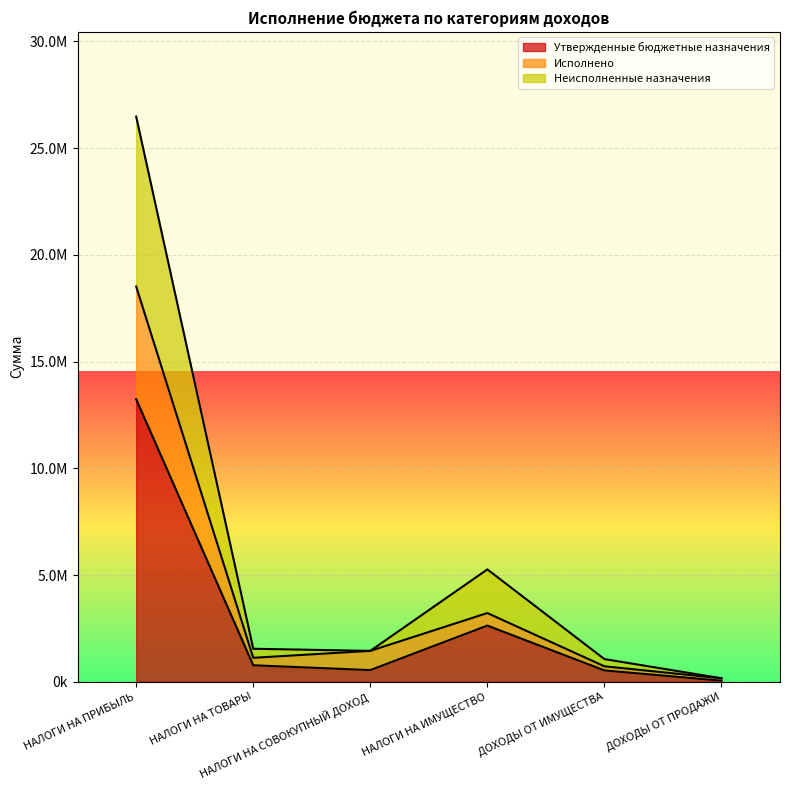

What is the label of the 1st point from the right?

ДОХОДЫ ОТ ПРОДАЖИ